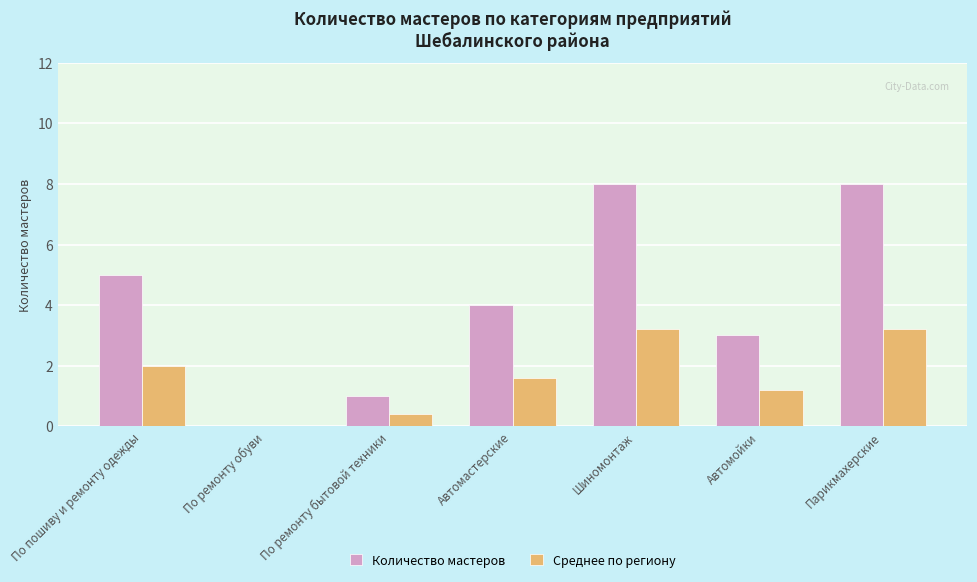

What is the difference between the Количество мастеров values at Парикмахерские and По ремонту обуви?

8.0